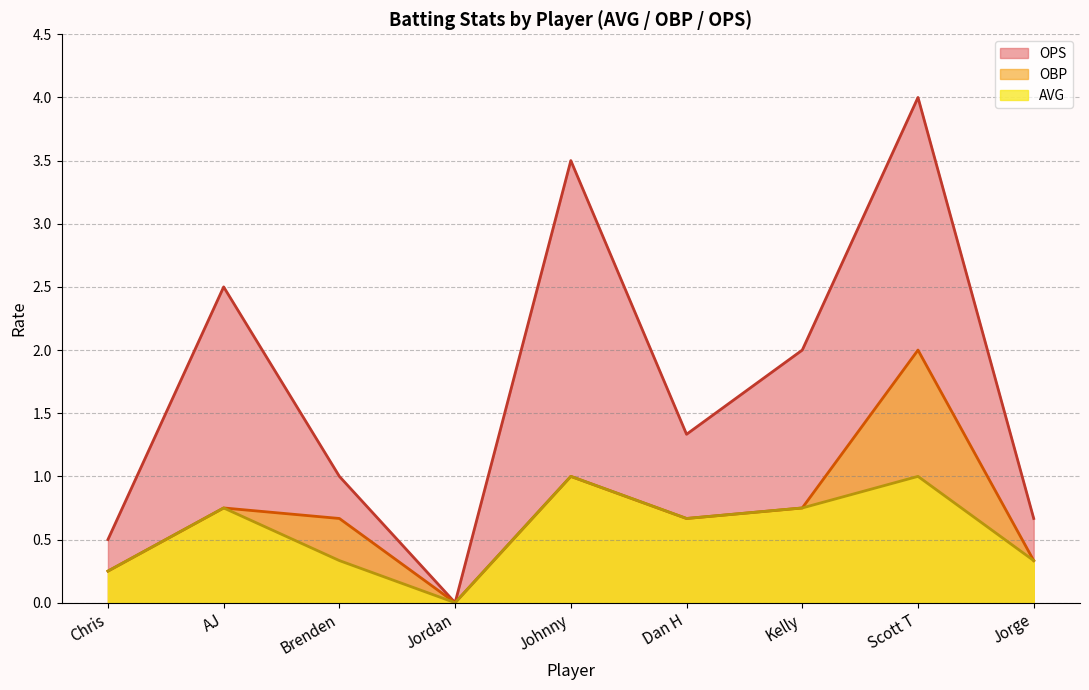

True or false: OPS and AVG intersect in this chart.

False